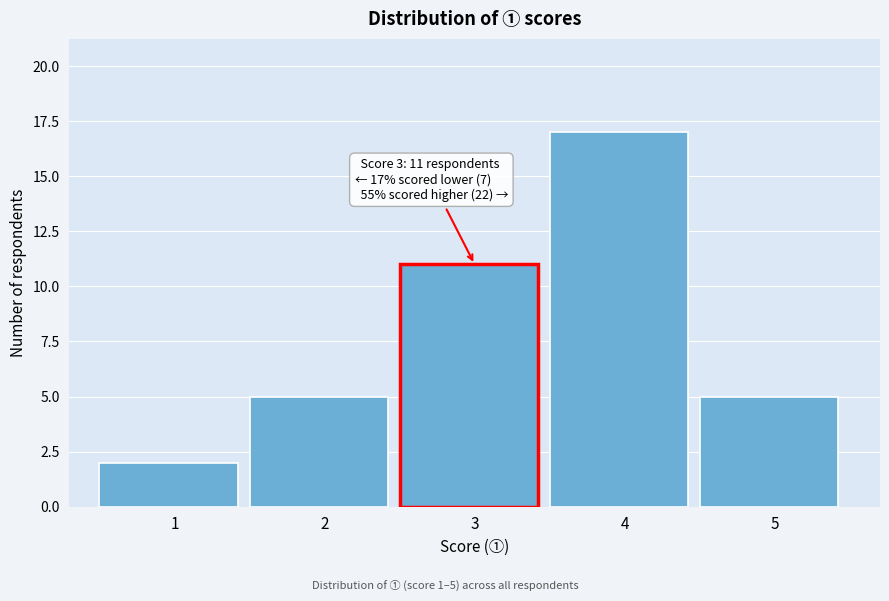

Reading left to right, transcribe all the data shown in this chart.

1=2	2=5	3=11	4=17	5=5